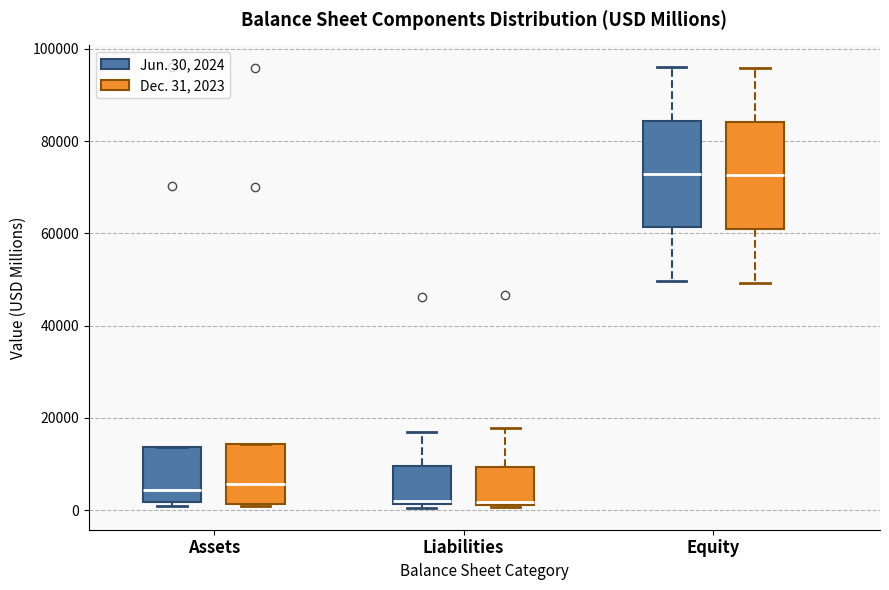

Reading left to right, transcribe this box plot: for each box, give where its median line is, the range the box spans, and where its two whiskers end, as read against the y-axis. The values are not printed on the chart, so give them approximately, as read against the axis.

Assets (Jun. 30, 2024): median 4000, box 2000 to 14000, whiskers 0 to 14000
Assets (Dec. 31, 2023): median 6000, box 2000 to 14000, whiskers 0 to 14000
Liabilities (Jun. 30, 2024): median 2000 (just above the box's lower edge), box 2000 to 10000, whiskers 0 to 18000
Liabilities (Dec. 31, 2023): median 2000 (just above the box's lower edge), box 2000 to 10000, whiskers 0 to 18000
Equity (Jun. 30, 2024): median 72000, box 62000 to 84000, whiskers 50000 to 96000
Equity (Dec. 31, 2023): median 72000, box 60000 to 84000, whiskers 50000 to 96000